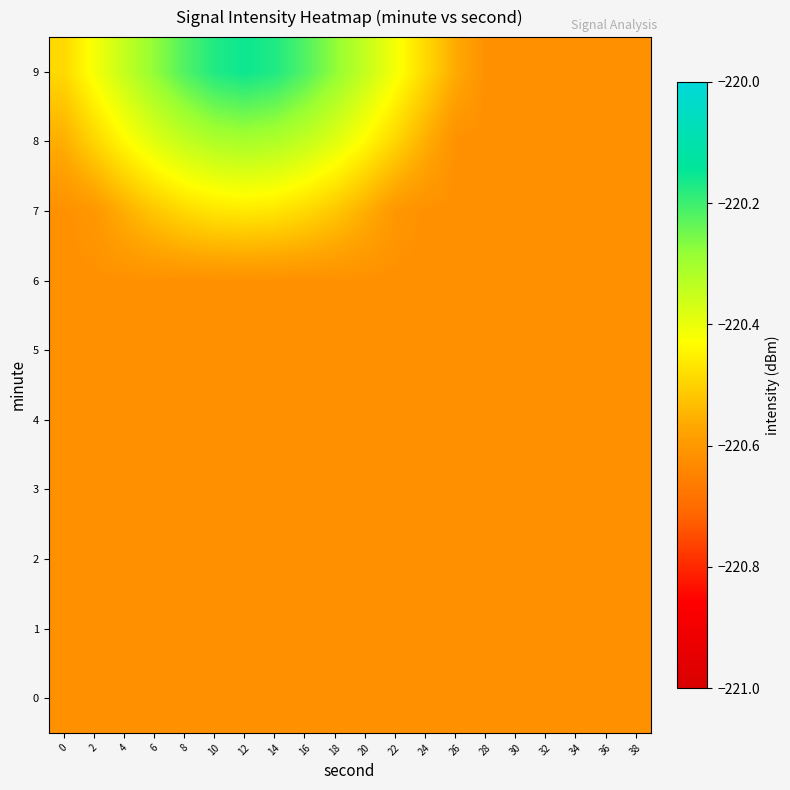

Which series changed the most between 24 and 36?

row_9